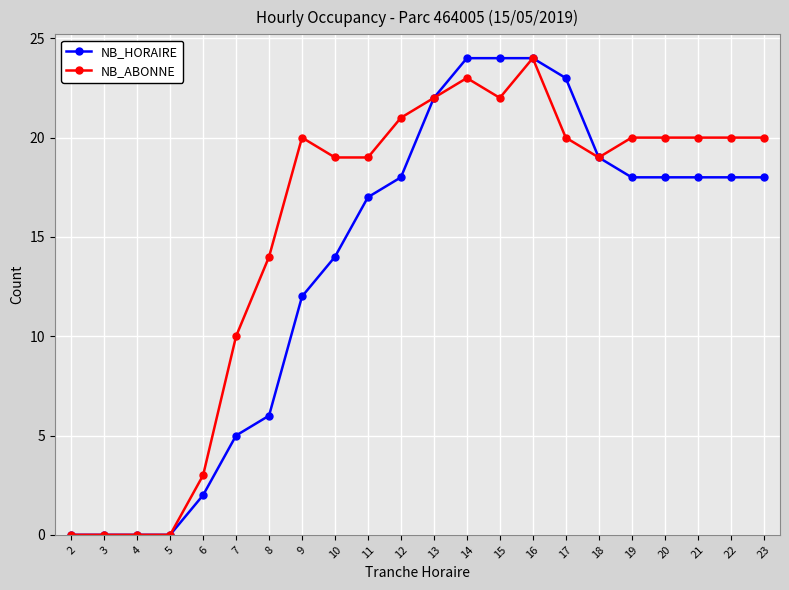

Count the number of data series in this chart.

2